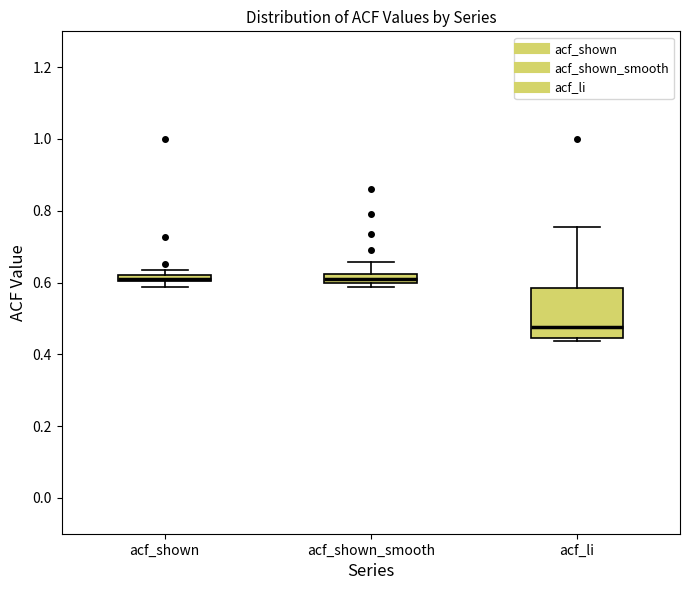

Which box's median line is the lowest?

acf_li